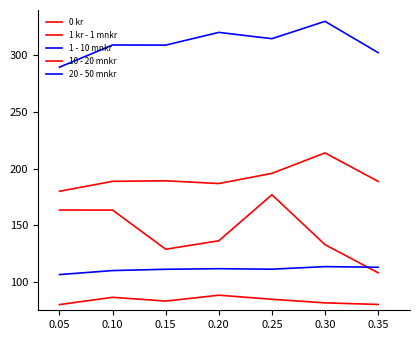

What is the minimum value shown in the chart?

80.0